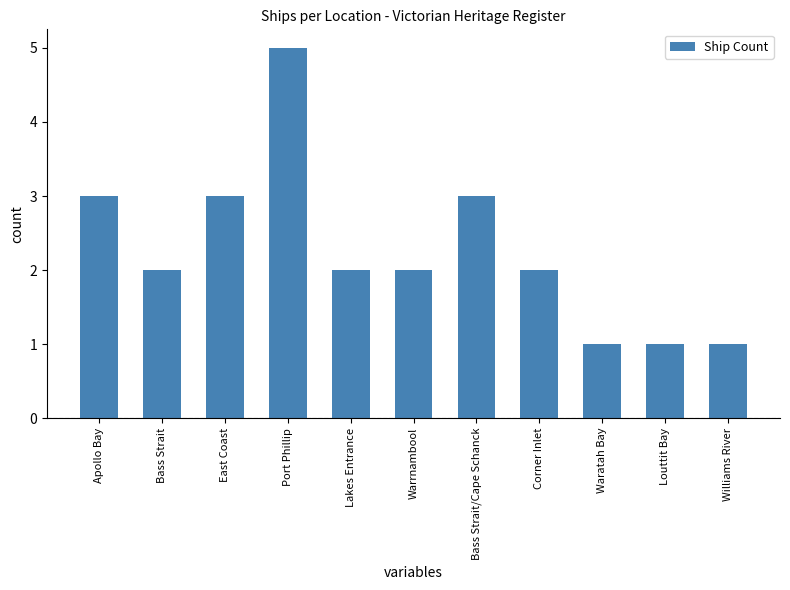

How many bars are there in total?

11